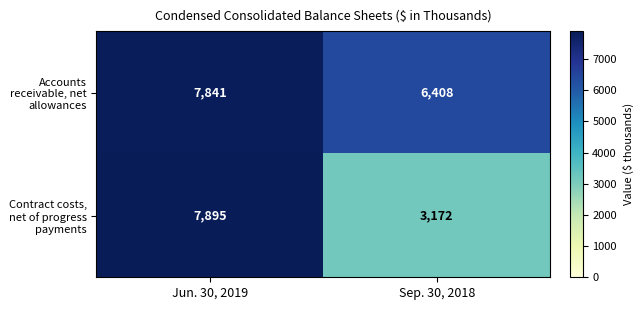

What is the sum of all Accounts receivable, net allowances values?

14249